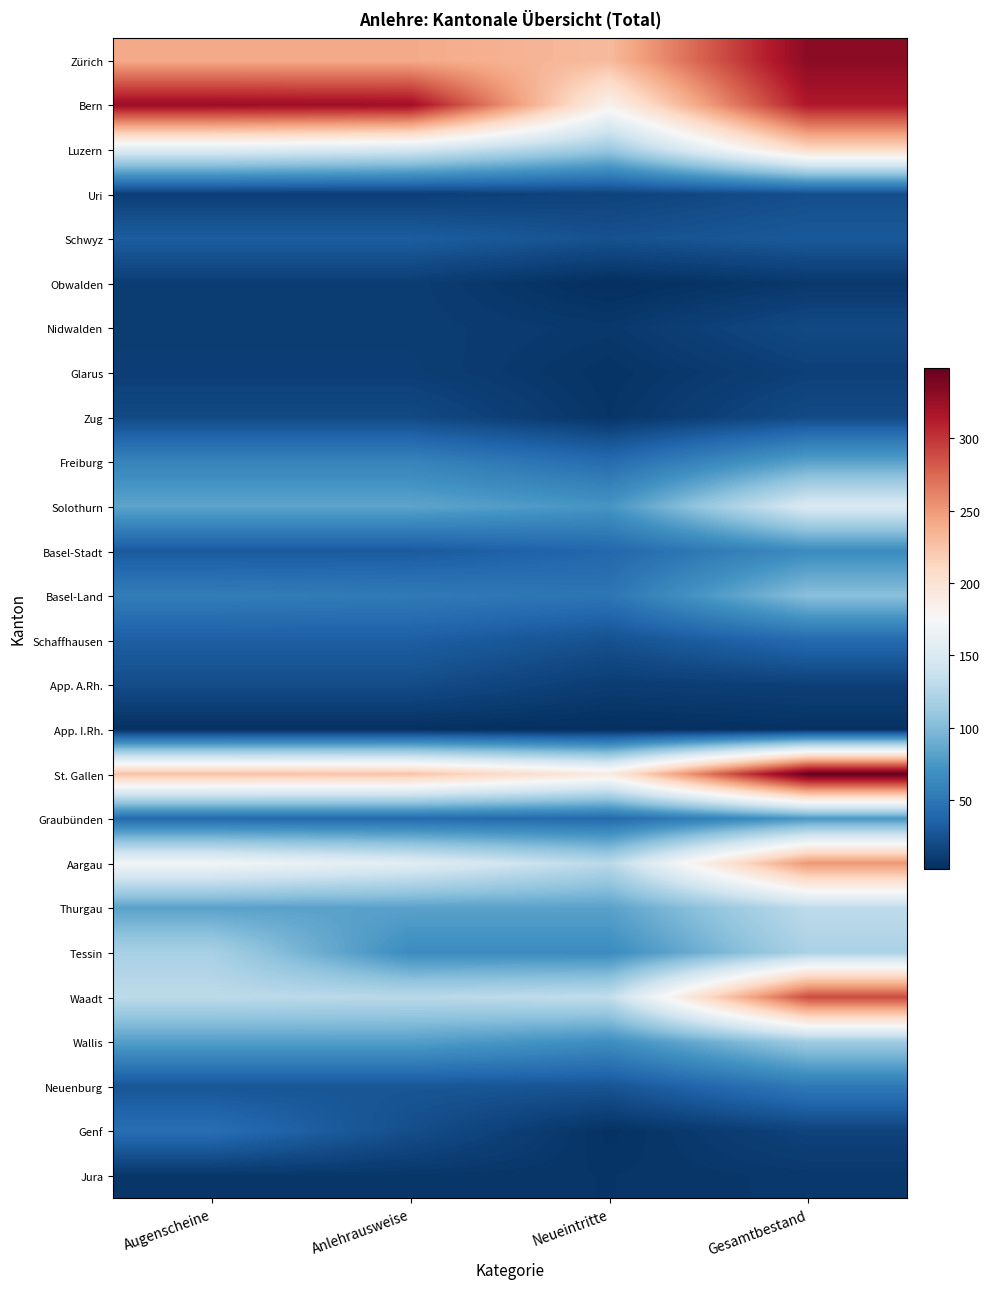

What is the difference between the highest and lowest values at Anlehrausweise?

320